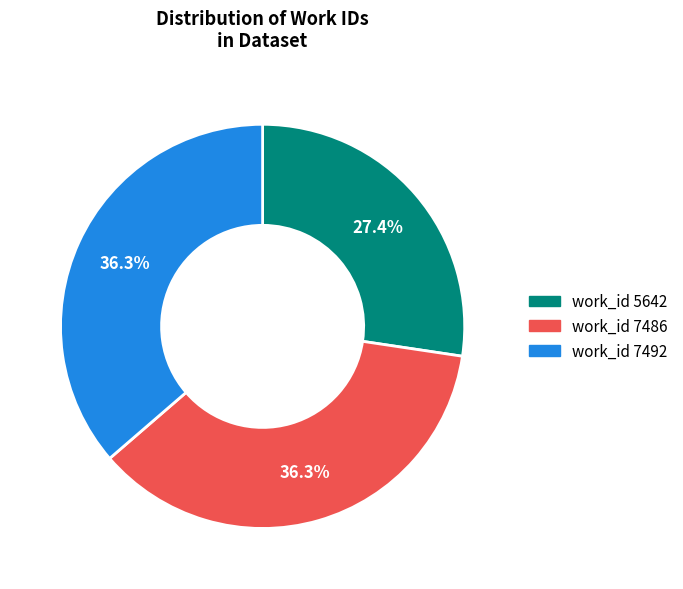

How many slices are in this pie chart?

3